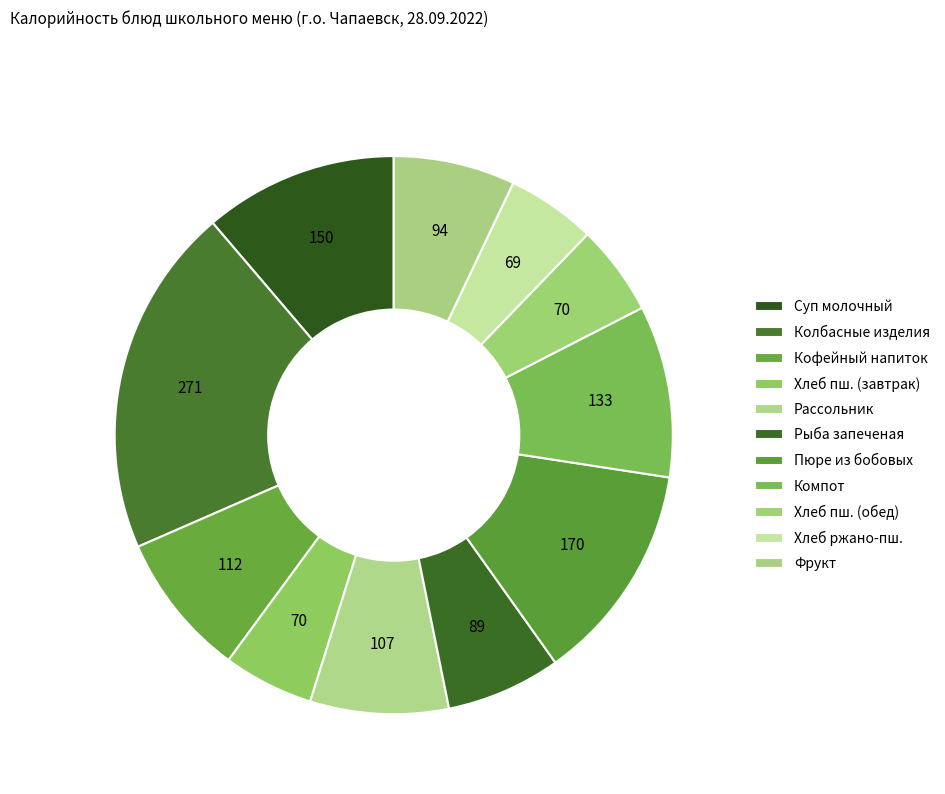

Does any single category account for the majority?

No